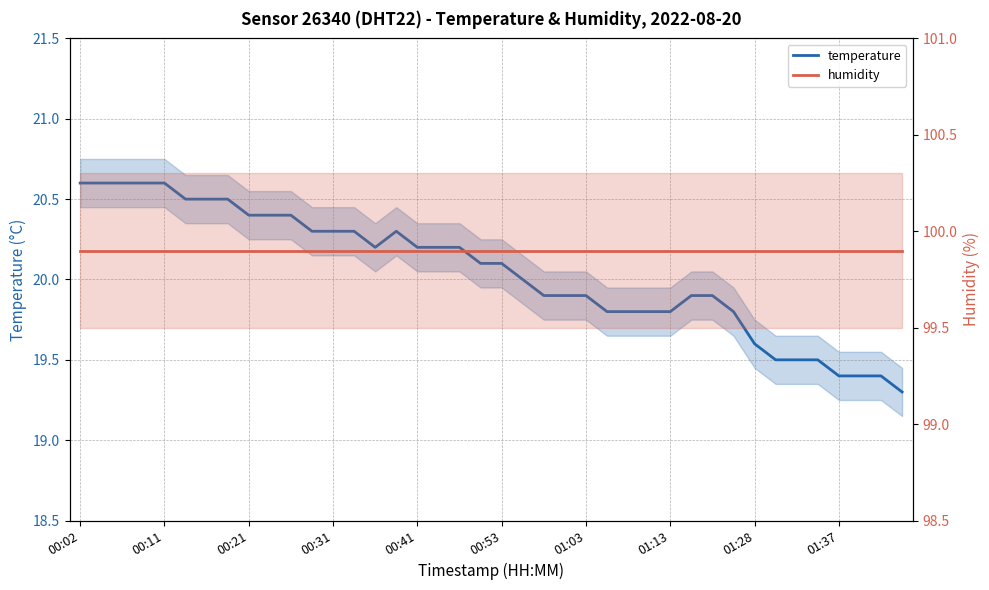

How many lines are shown in the chart?

2